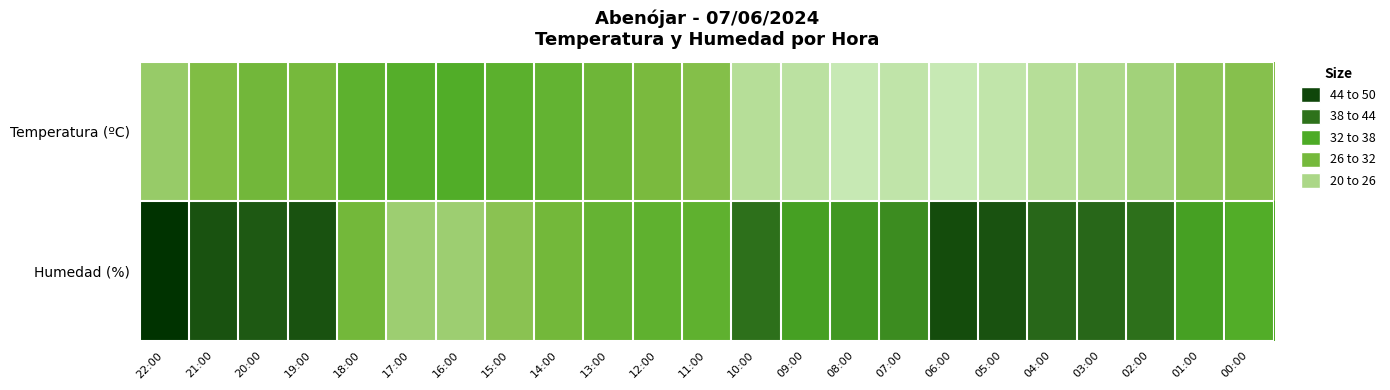

Which series has the largest total across all categories?

Humedad (%)